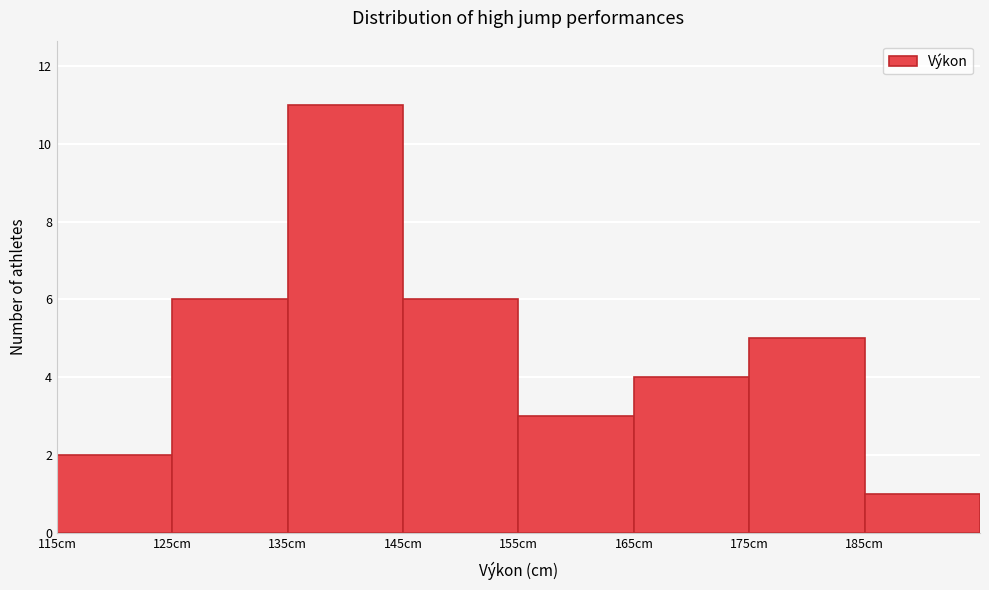

Over which range of the x-axis is the bar tallest?

135 to 145